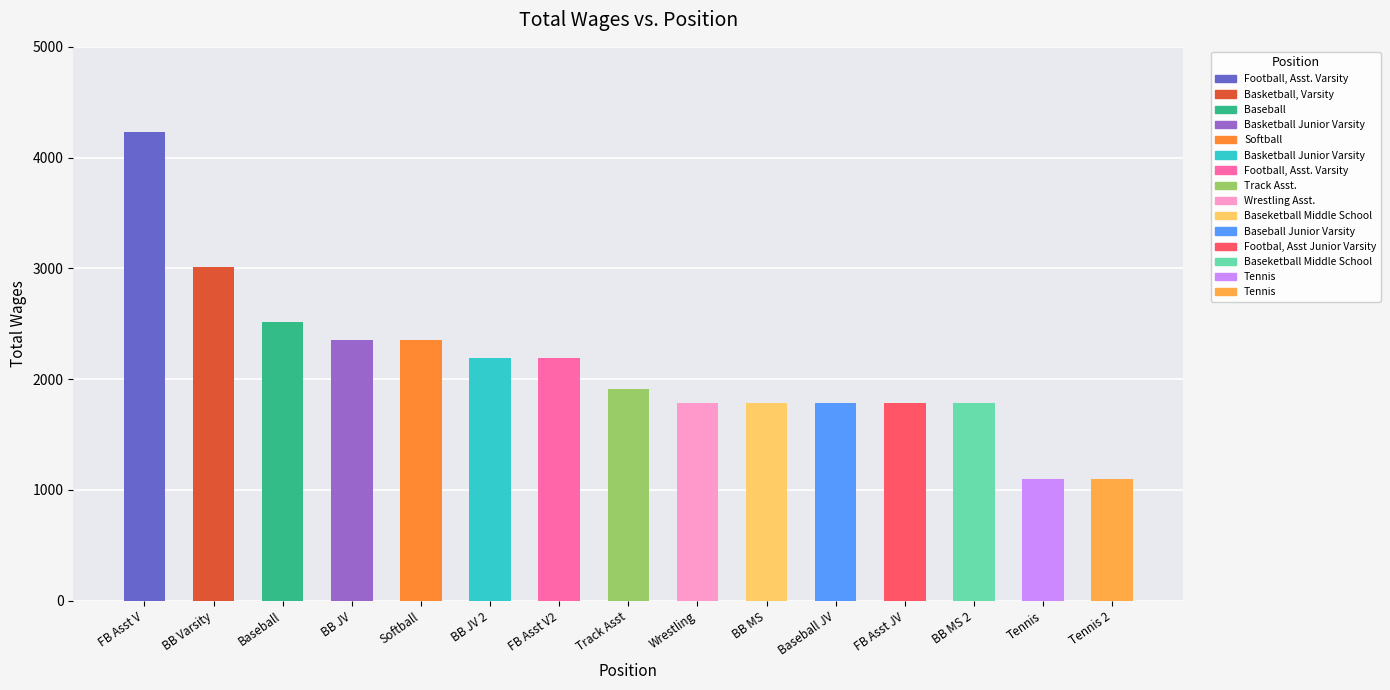

Between Baseball JV and Track Asst, which is larger?

Track Asst